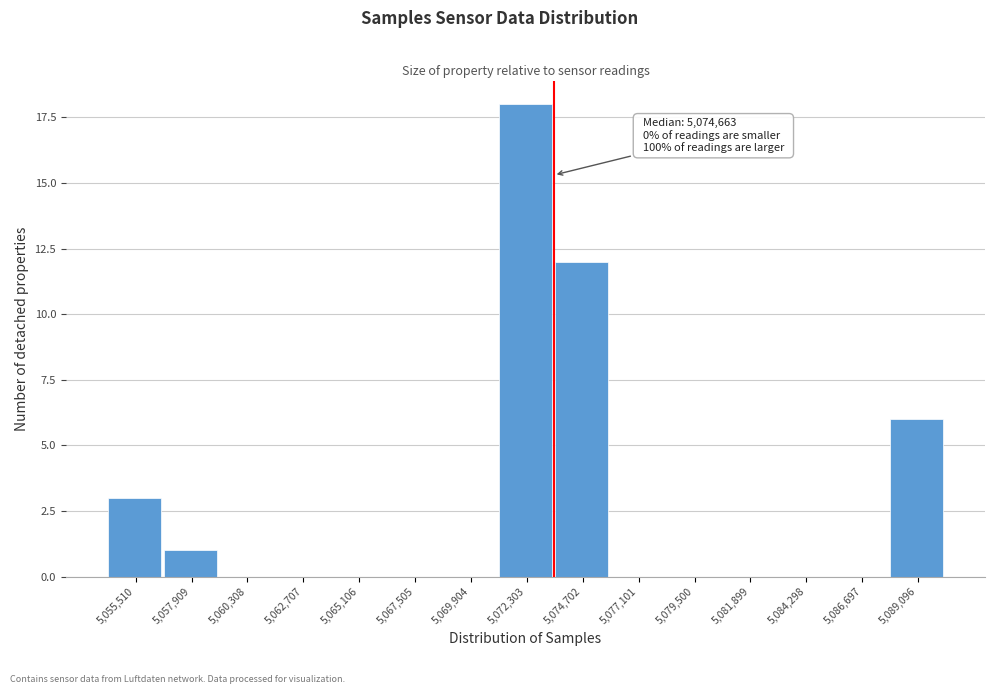

Reading left to right, what are all the values shown in this chart?

5,055,510=3	5,057,909=1	5,060,308=0	5,062,707=0	5,065,106=0	5,067,505=0	5,069,904=0	5,072,303=18	5,074,702=12	5,077,101=0	5,079,500=0	5,081,899=0	5,084,298=0	5,086,697=0	5,089,096=6